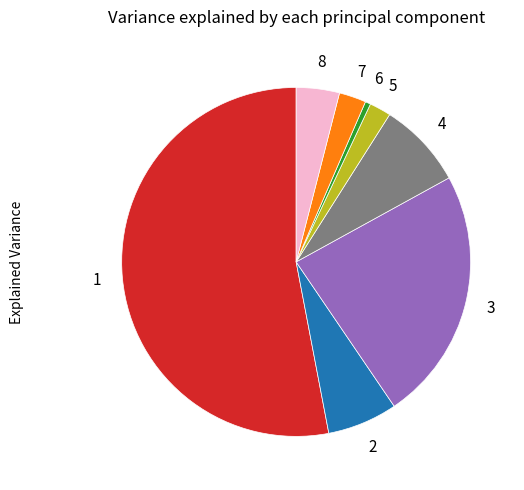

Is there a majority slice in this chart?

Yes